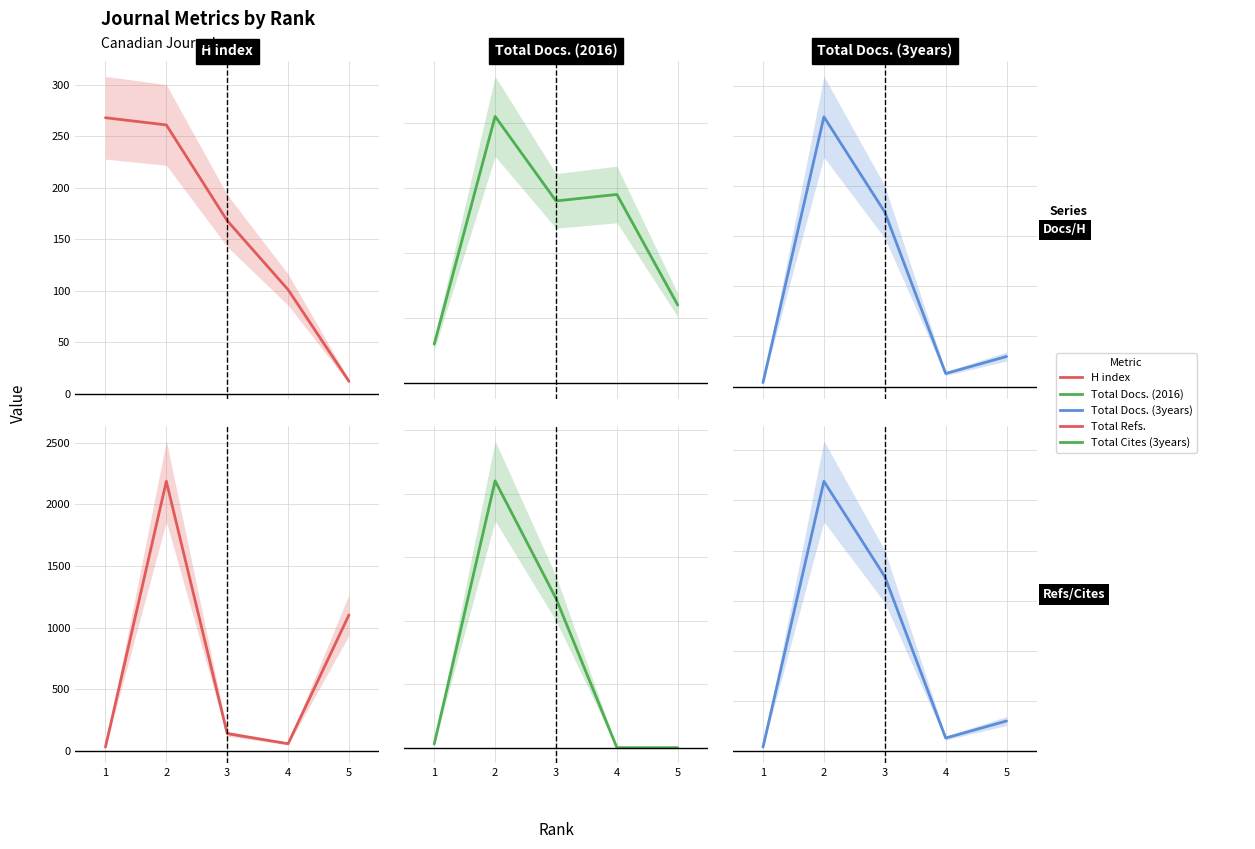

True or false: H index has more than 2 points higher than both neighbors.

False